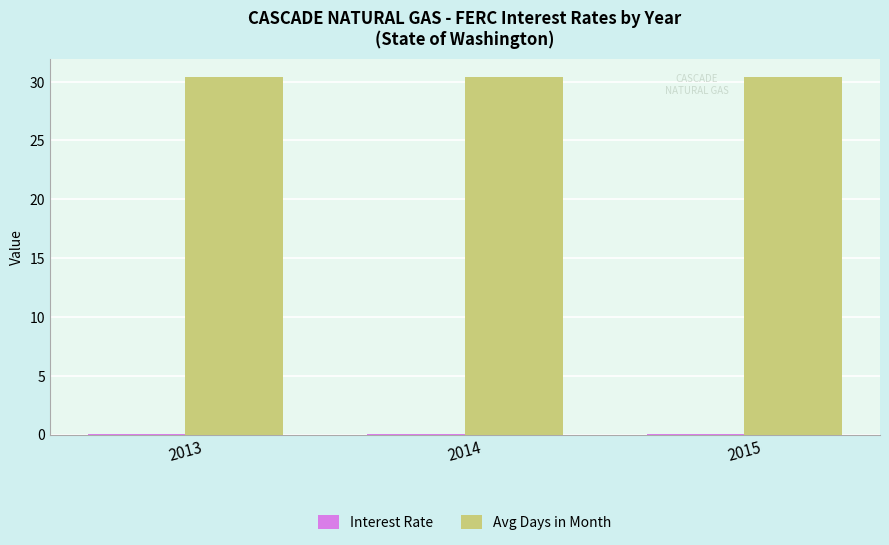

True or false: Avg Days in Month has a value of 42.8 at 2014.

False